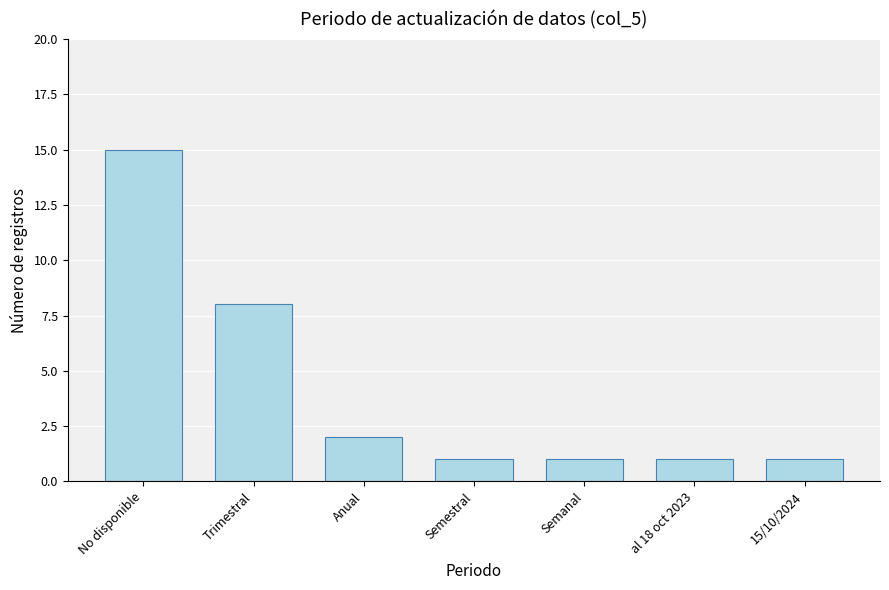

What is the value of the 6th bar from the left?

1